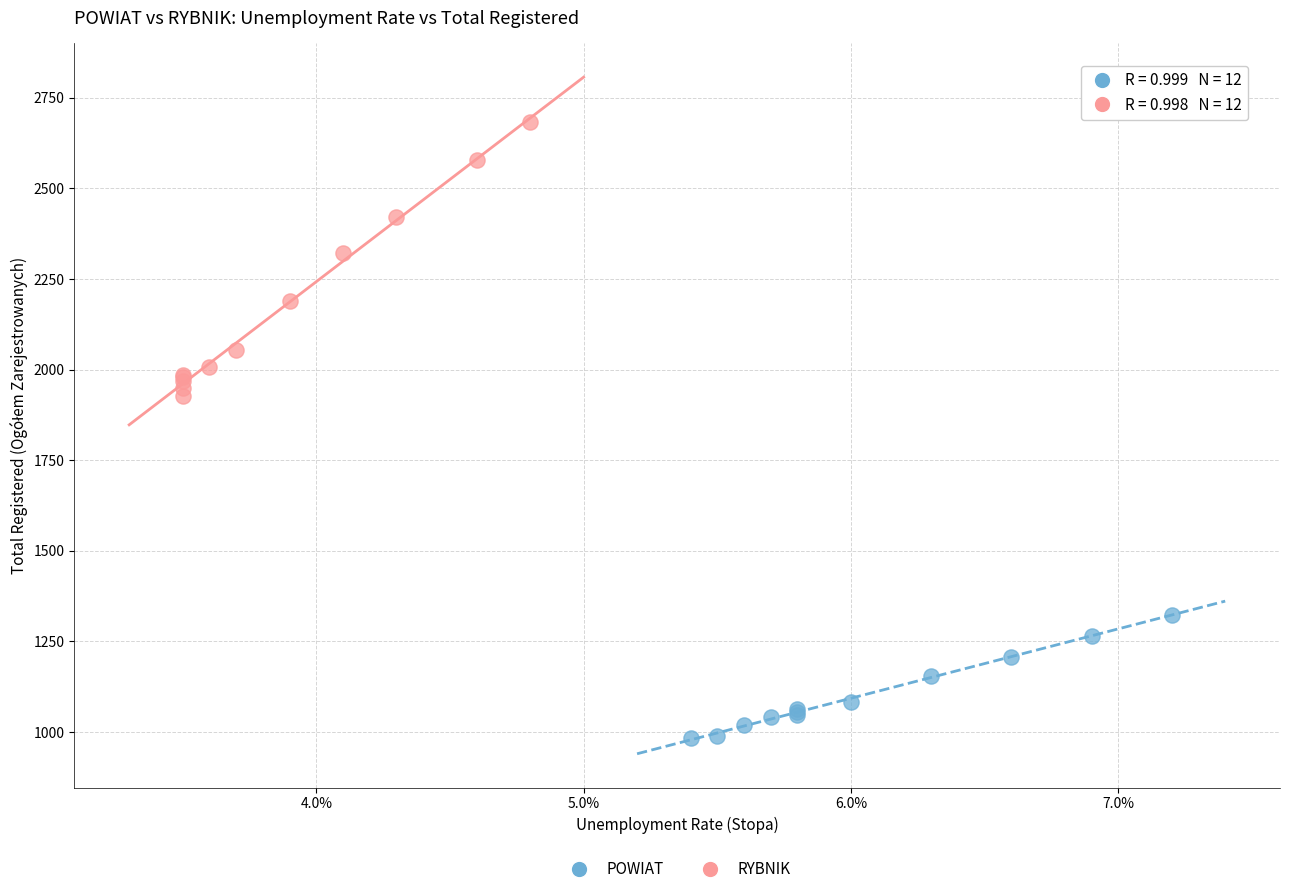

Which series has the largest Y range (max minus min)?

RYBNIK